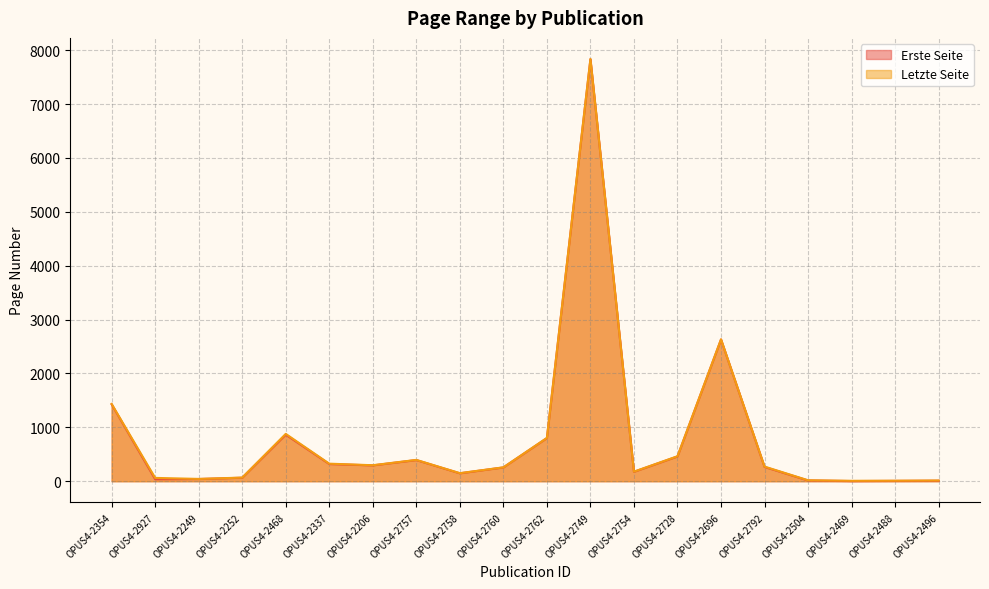

Reading left to right, extract all data points from this chart.

Erste Seite: OPUS4-2354=1428	OPUS4-2927=37	OPUS4-2249=41	OPUS4-2252=65	OPUS4-2468=864	OPUS4-2337=319	OPUS4-2206=294	OPUS4-2757=393	OPUS4-2758=147	OPUS4-2760=256	OPUS4-2762=801	OPUS4-2749=7833	OPUS4-2754=175	OPUS4-2728=460	OPUS4-2696=2631	OPUS4-2792=265	OPUS4-2504=14	OPUS4-2469=3	OPUS4-2488=6	OPUS4-2496=9
Letzte Seite: OPUS4-2354=1435	OPUS4-2927=62	OPUS4-2249=43	OPUS4-2252=68	OPUS4-2468=879	OPUS4-2337=326	OPUS4-2206=297	OPUS4-2757=396	OPUS4-2758=150	OPUS4-2760=258	OPUS4-2762=804	OPUS4-2749=7837	OPUS4-2754=178	OPUS4-2728=464	OPUS4-2696=2634	OPUS4-2792=272	OPUS4-2504=18	OPUS4-2469=8	OPUS4-2488=10	OPUS4-2496=14